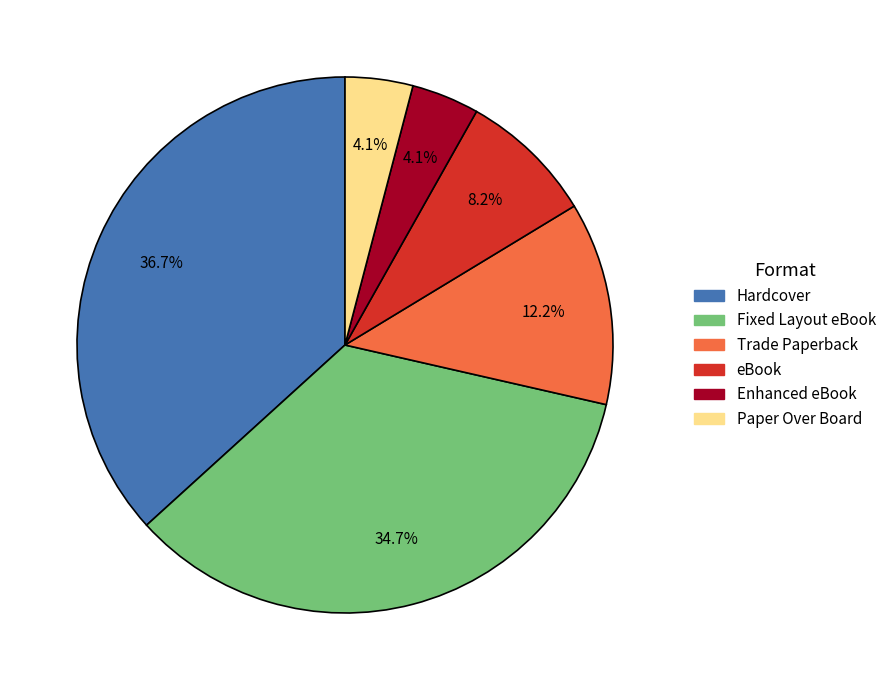

Is there any slice that represents more than half of the pie?

No